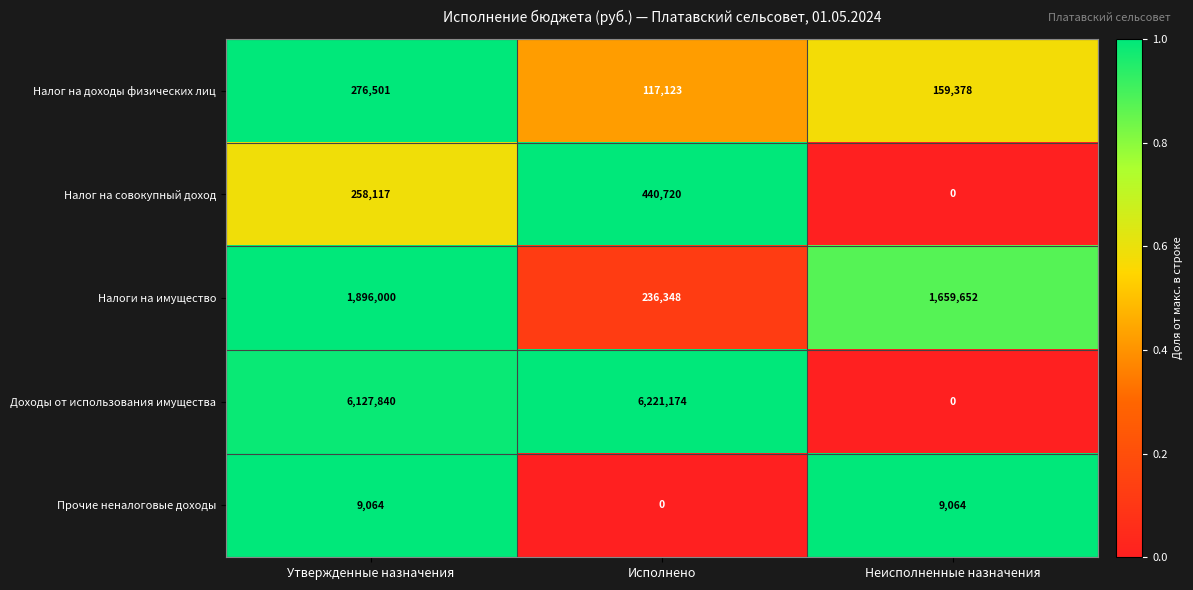

Which category has the highest value in the Налог на доходы физических лиц series?

Утвержденные назначения